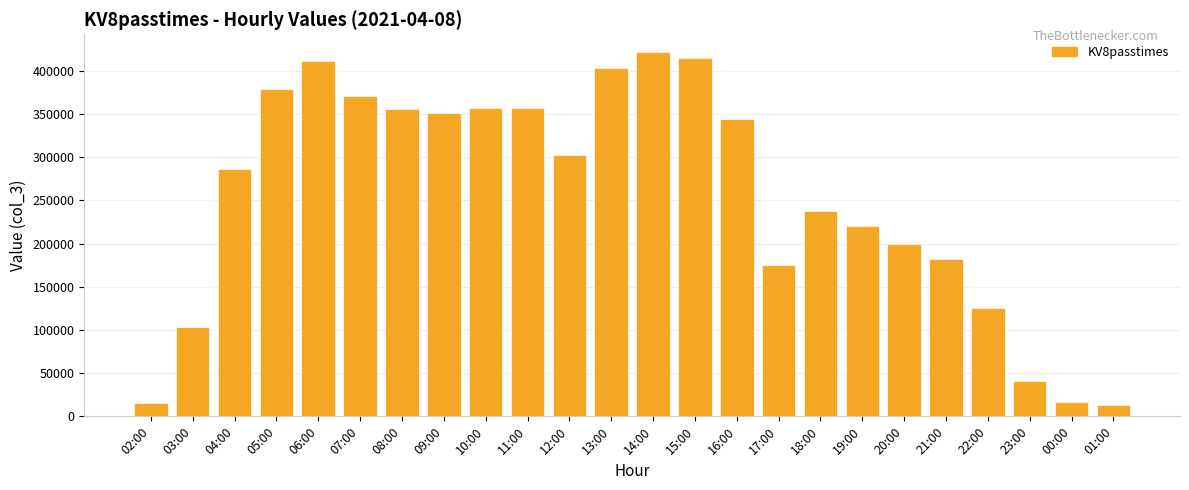

What is the difference between the values at 19:00 and 11:00?

137197